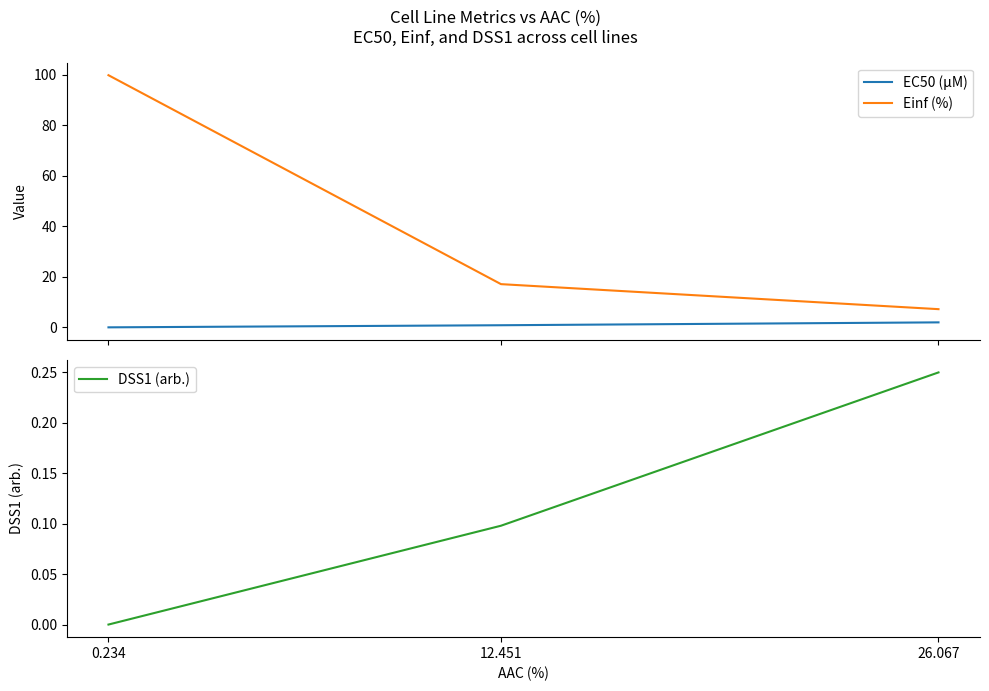

Is the value of EC50 (µM) at 12.451 greater than the value of DSS1 (arb.) at 26.067?

Yes